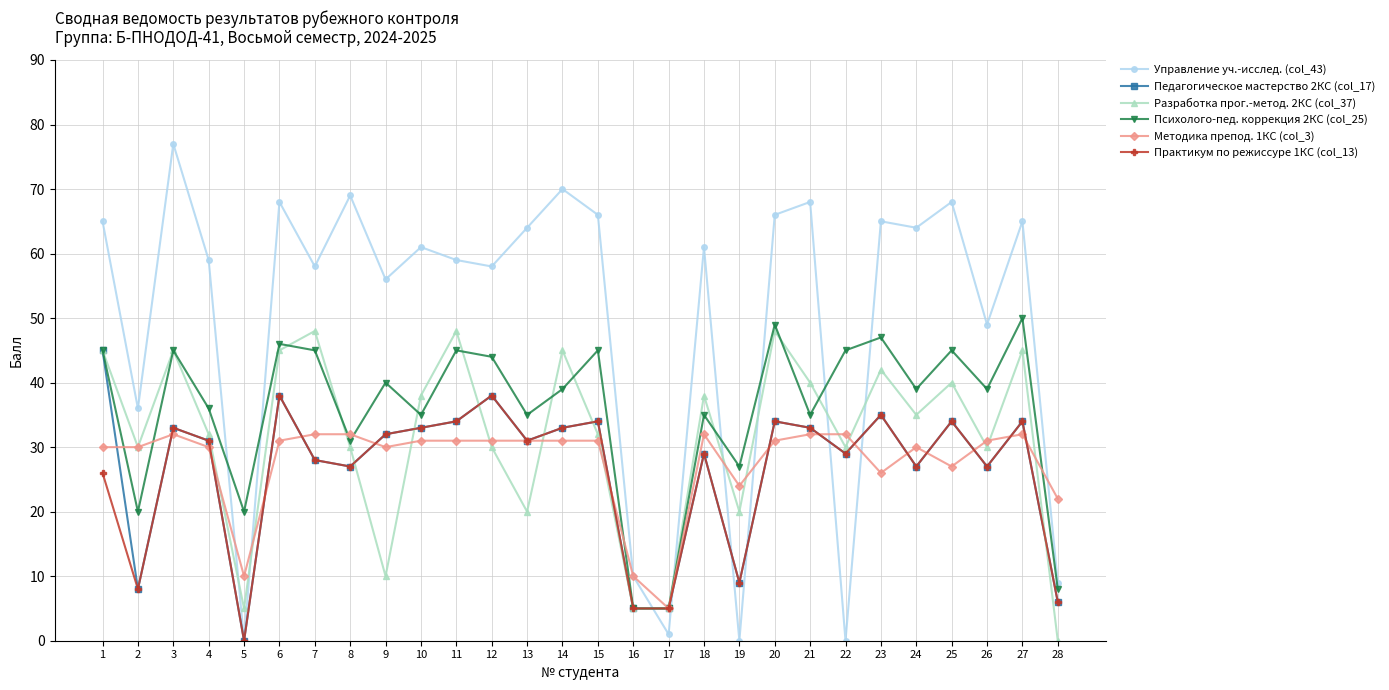

How many data points in Педагогическое мастерство 2КС (col_17) are less than 32?

14